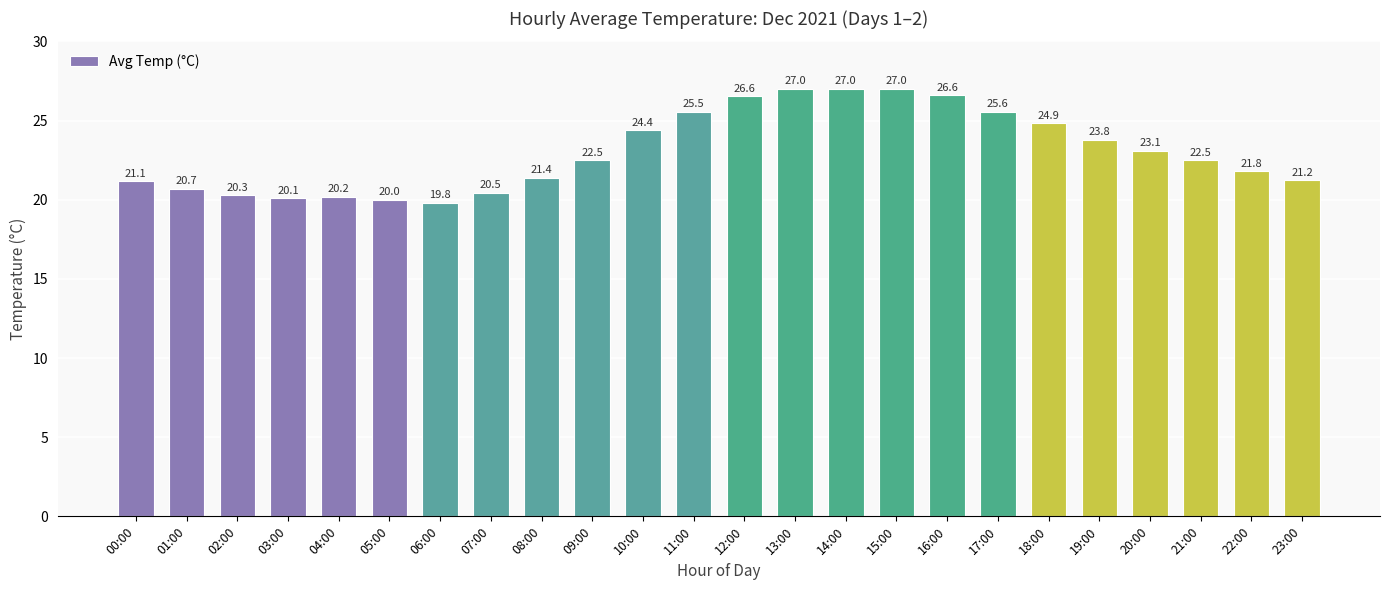

What is the value of the 15th bar from the left?

27.0